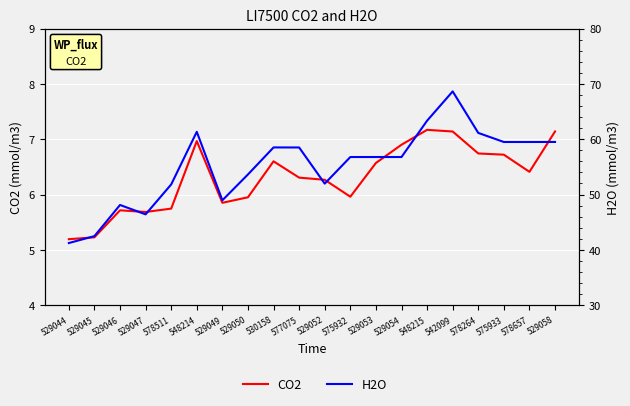

Does the chart display data point markers on the line(s)?

No